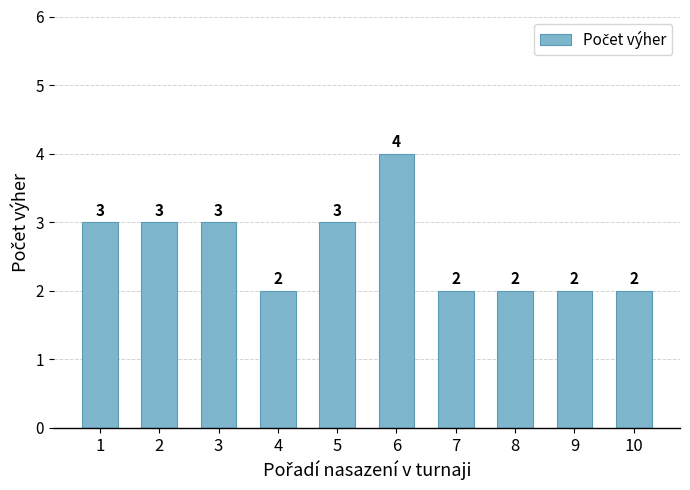

The chart shows a value of 4 at 10. True or false?

False